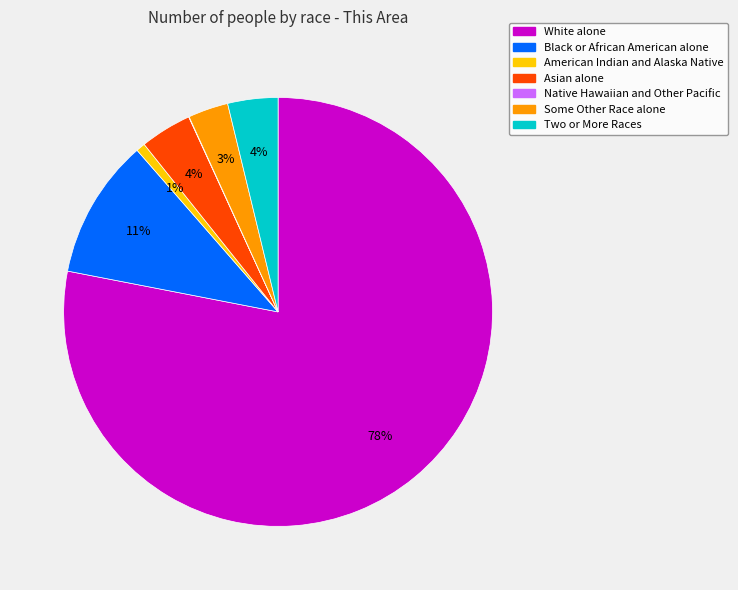

To the nearest percent, what is the combined percentage of Black or African American alone and Some Other Race alone?

14%